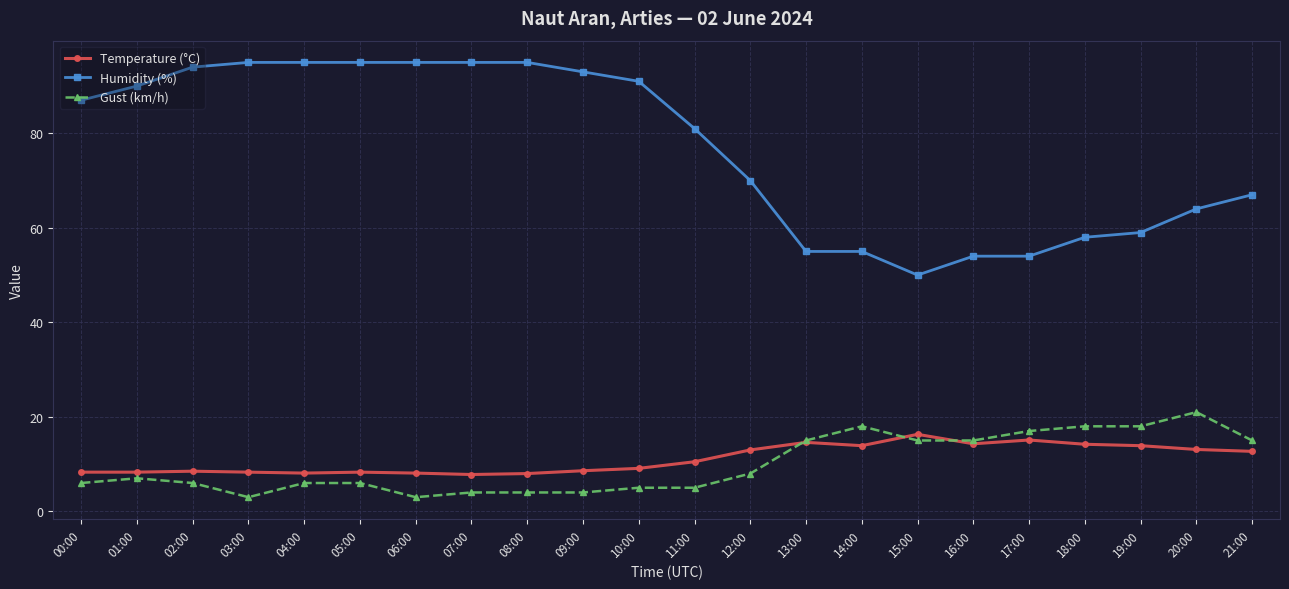

Which series has the largest total across all categories?

Humidity (%)